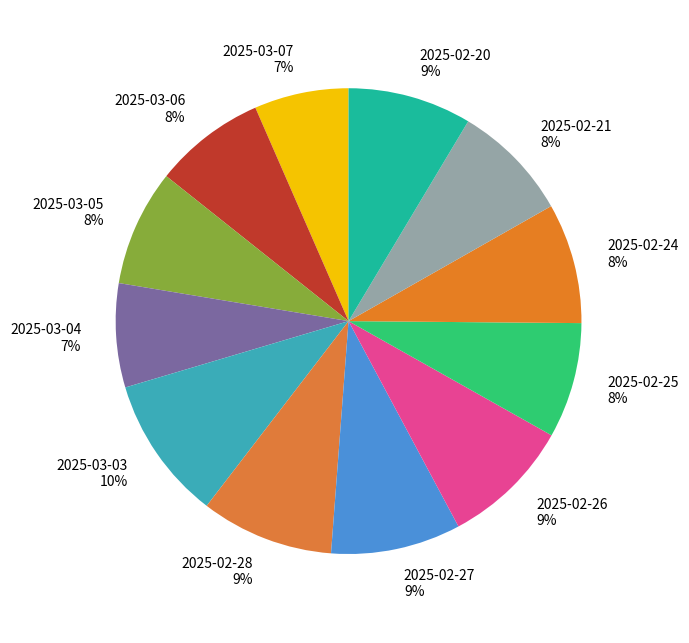

Combined, do 2025-02-24 and 2025-03-07 account for over 50%?

No